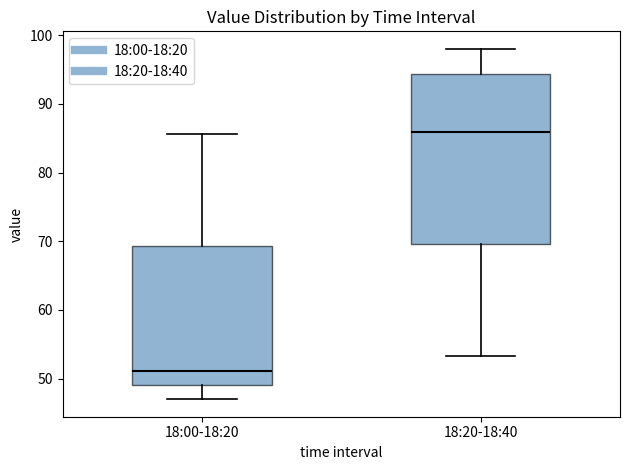

Where is the upper edge of the box for 18:00-18:20 on the y-axis? The values are not printed on the chart, so give them approximately, as read against the axis.

69